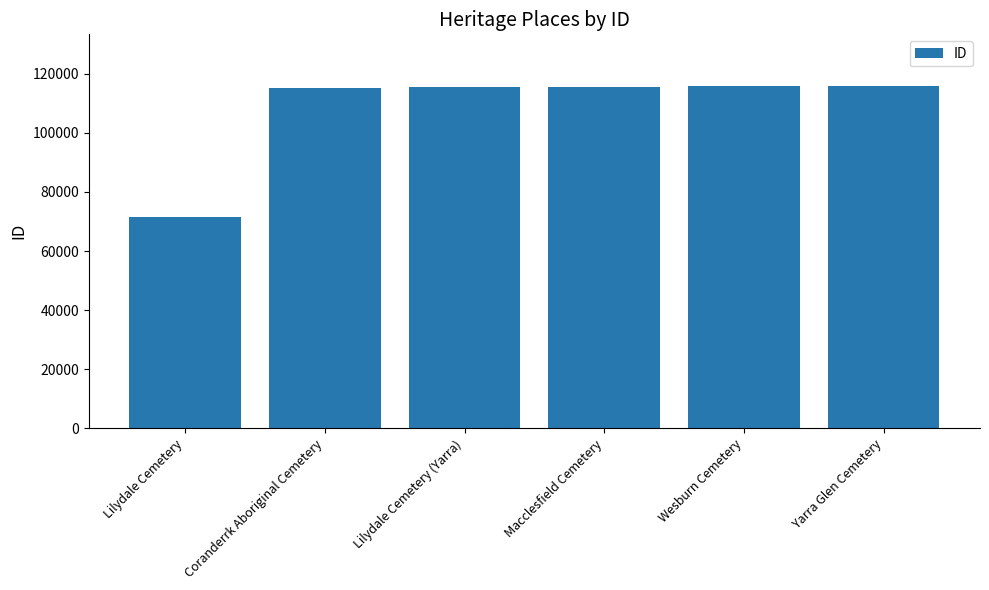

What is the difference between the maximum and minimum values?

44408